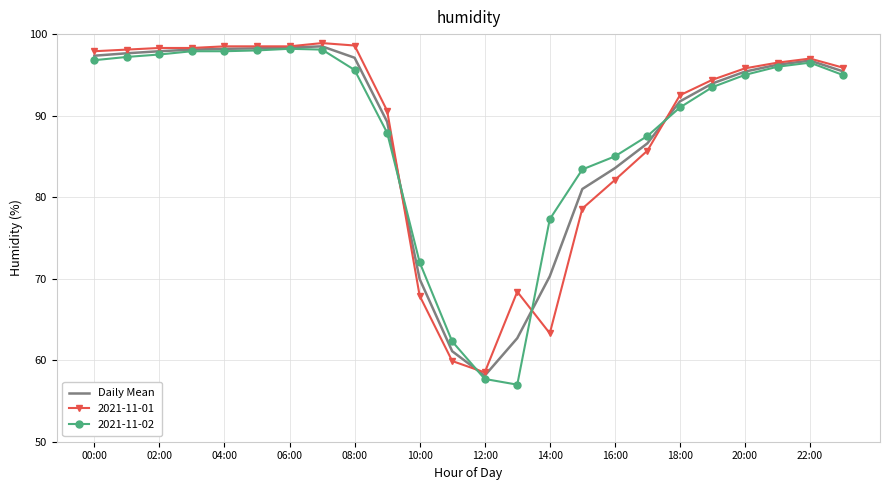

What is the minimum value for Daily Mean?

58.1